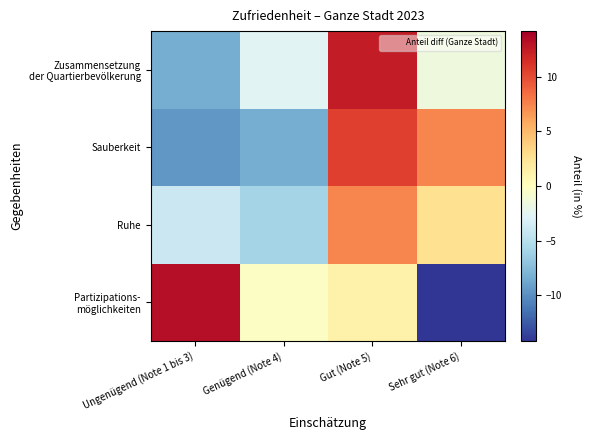

How many data points does each series have?

4